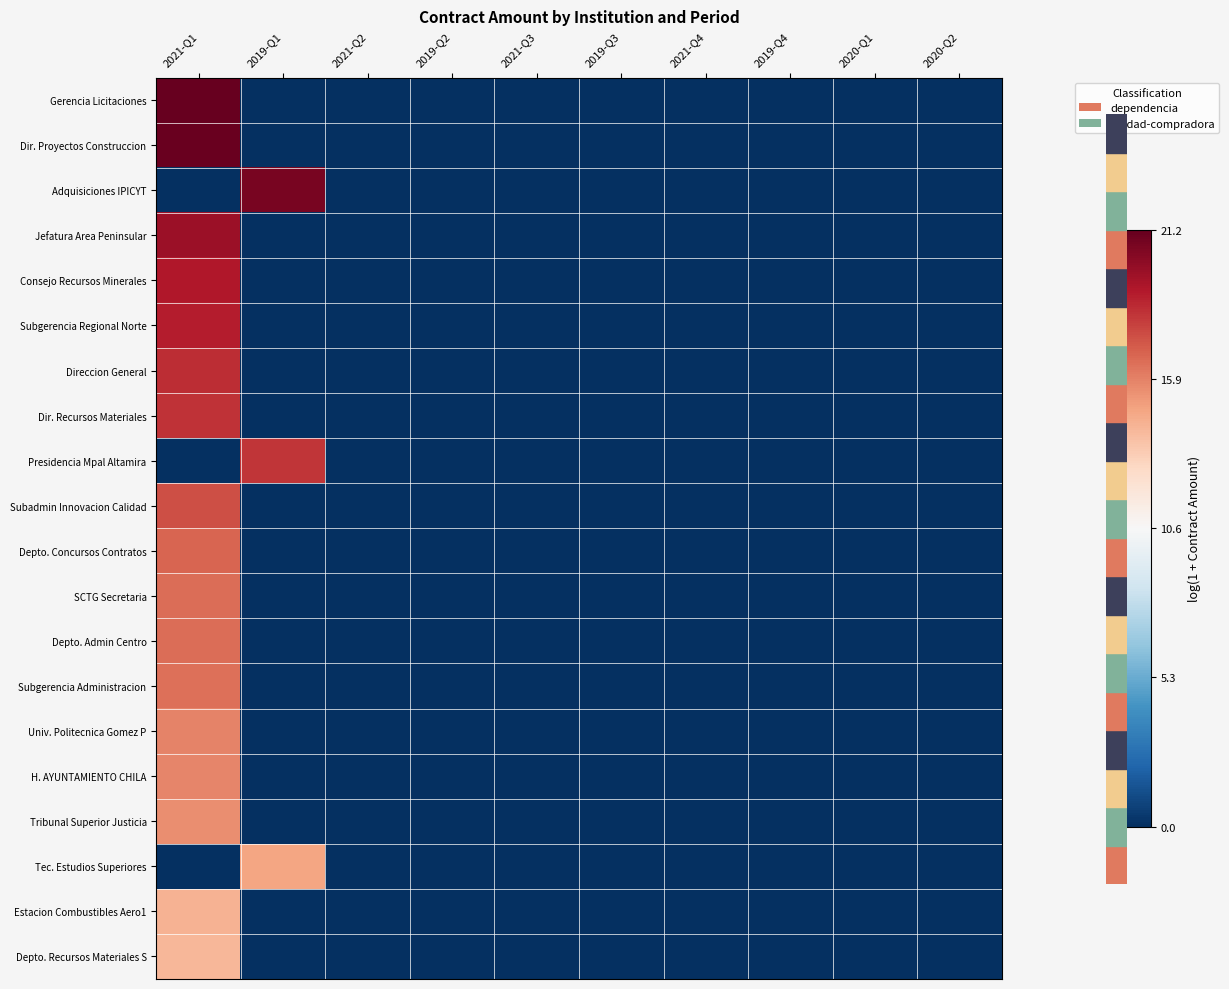

Which label corresponds to the smallest value in the chart?

2019-Q1